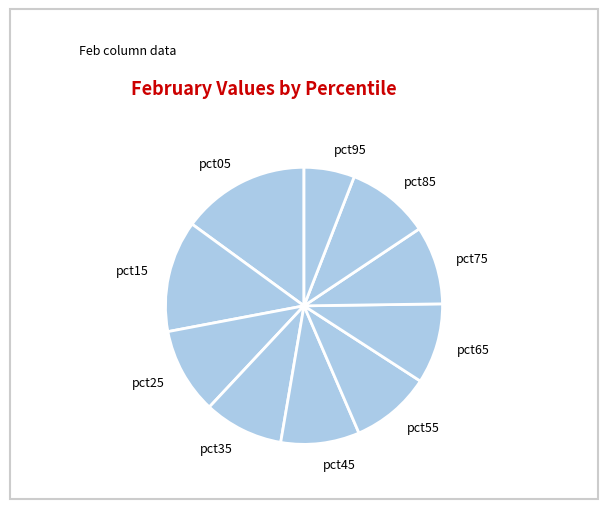

Is pct35 the majority of the pie?

No